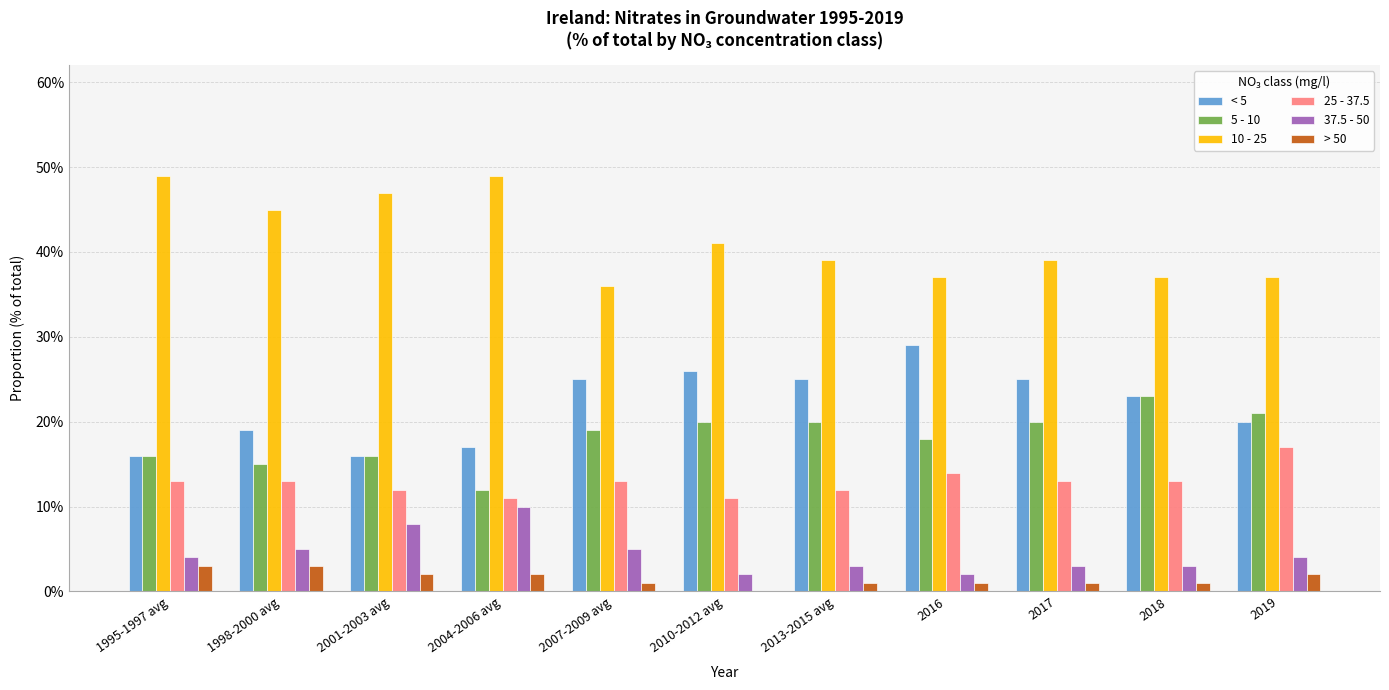

What are all the series names shown in the legend?

< 5, 5 - 10, 10 - 25, 25 - 37.5, 37.5 - 50, > 50